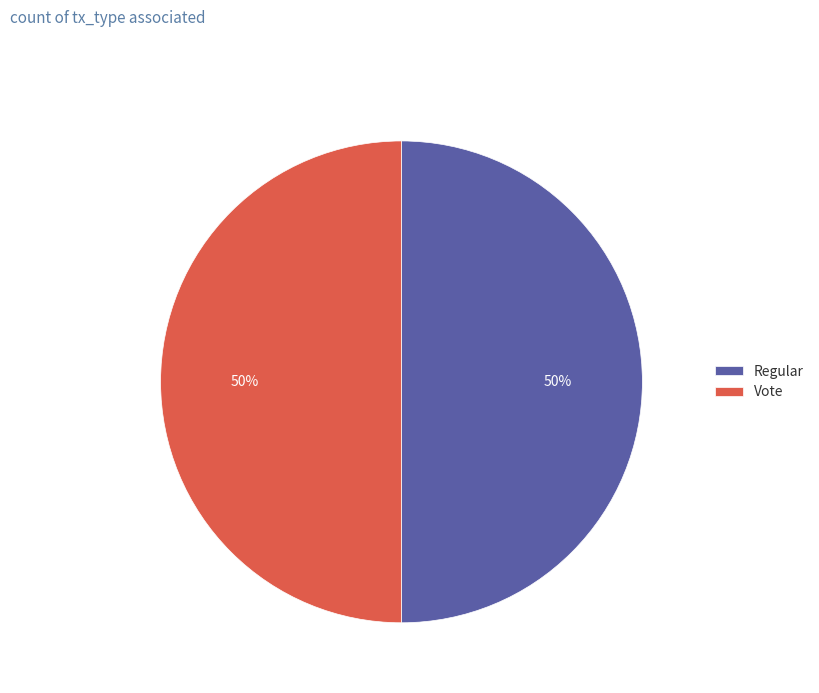

To the nearest percent, what is the average slice percentage?

50%